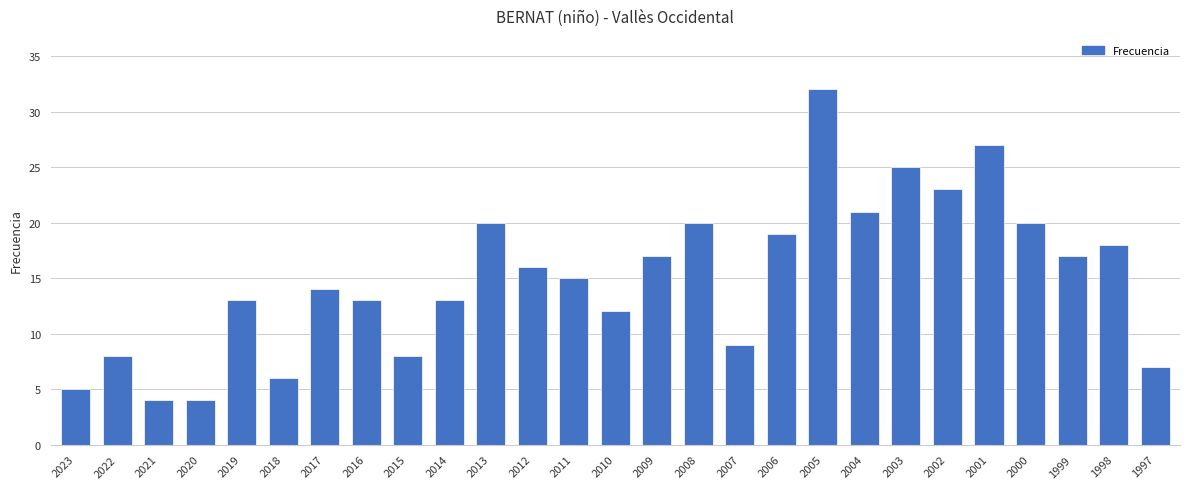

Where is the data nearest to the value 18?

1998